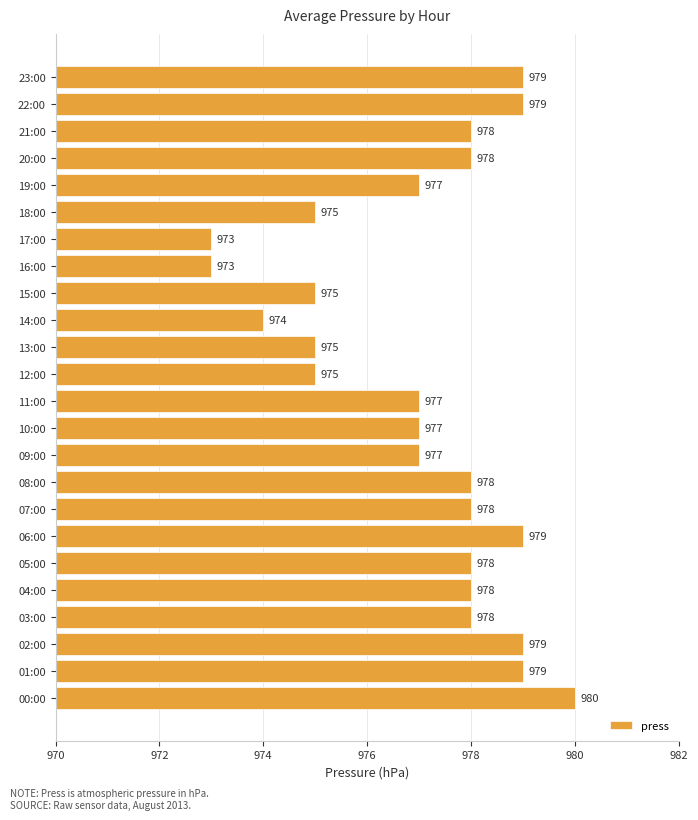

How many bars are there in total?

24